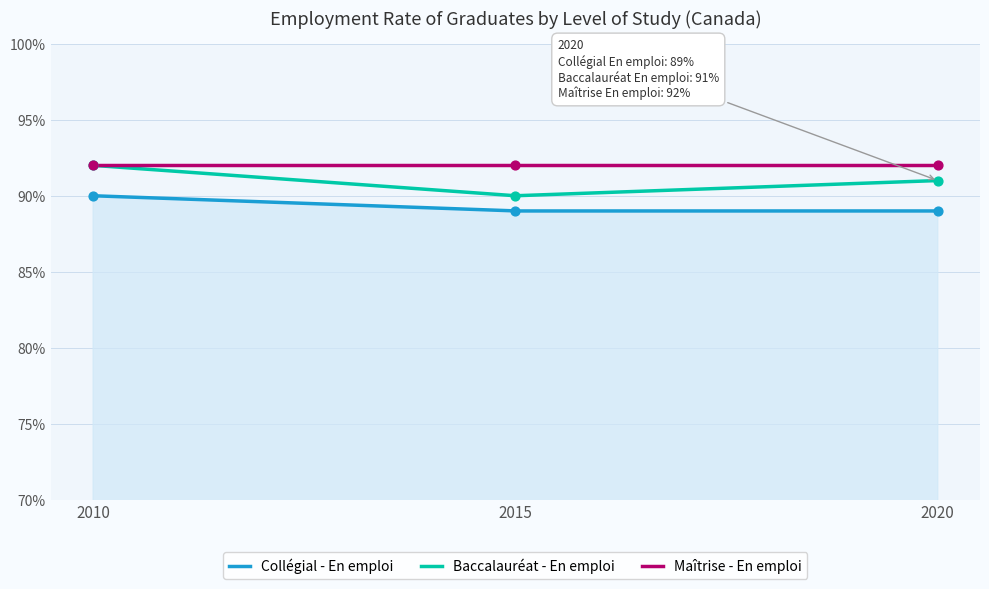

Which series has the widest spread of Y values?

Baccalauréat - En emploi